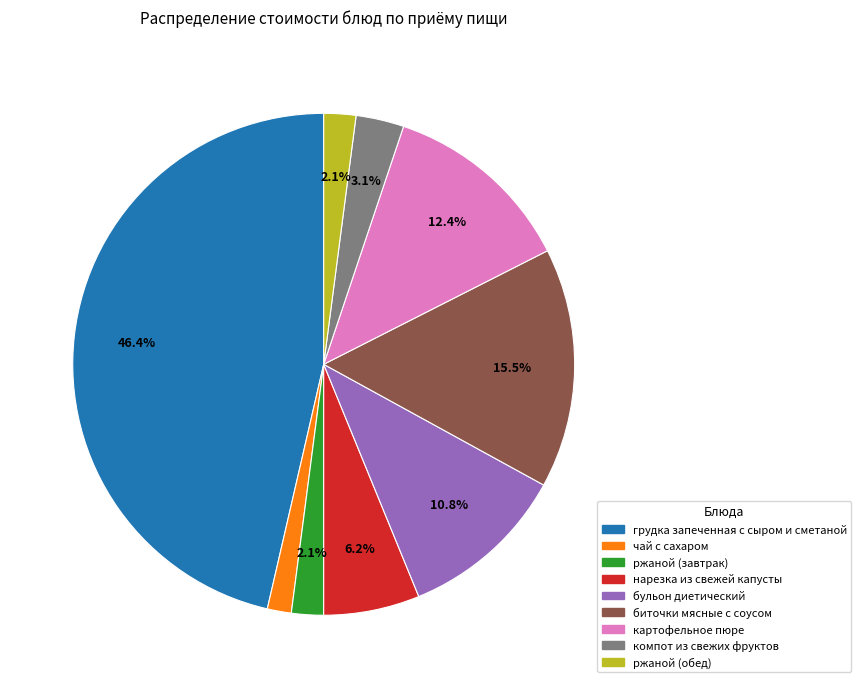

How many slices are in this pie chart?

9